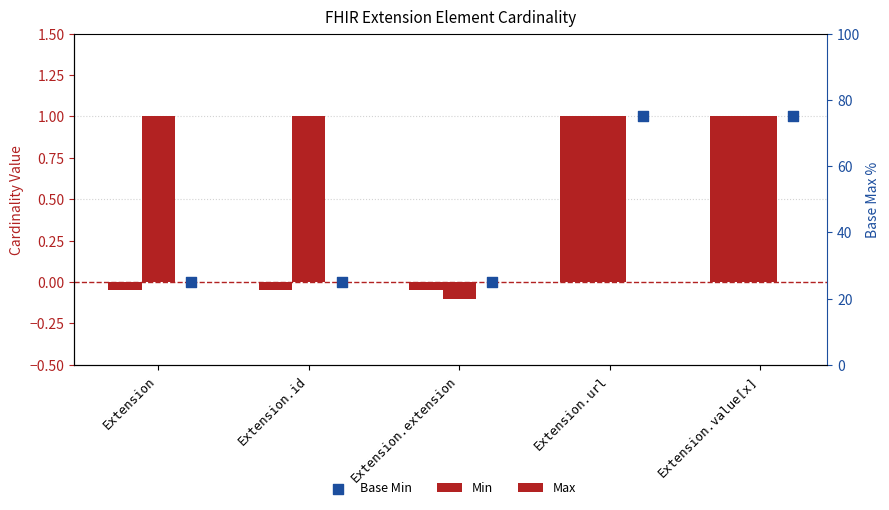

At how many categories does at least one series exceed 0?

4